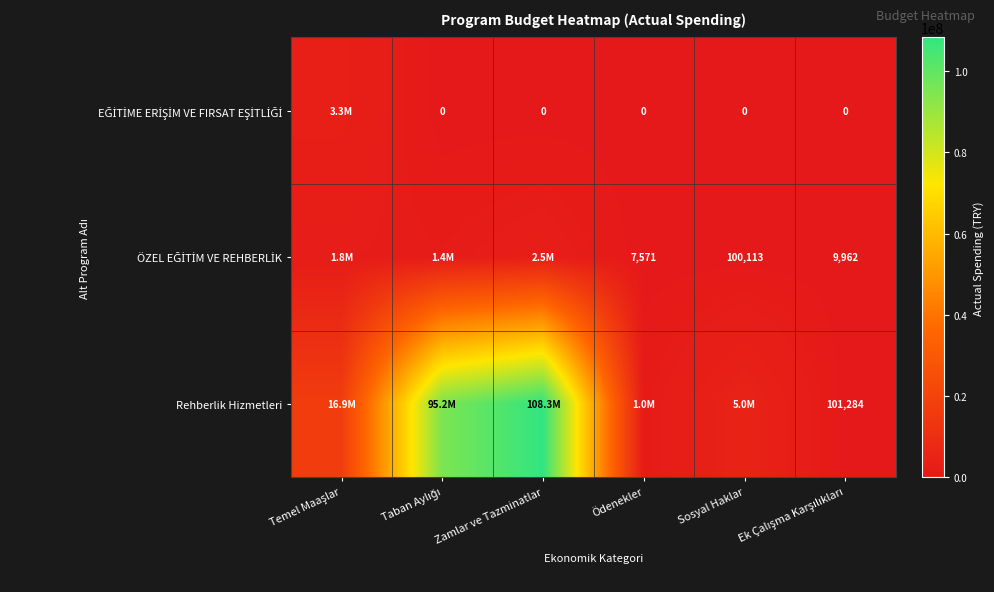

Which series has the largest range (max minus min)?

Rehberlik Hizmetleri